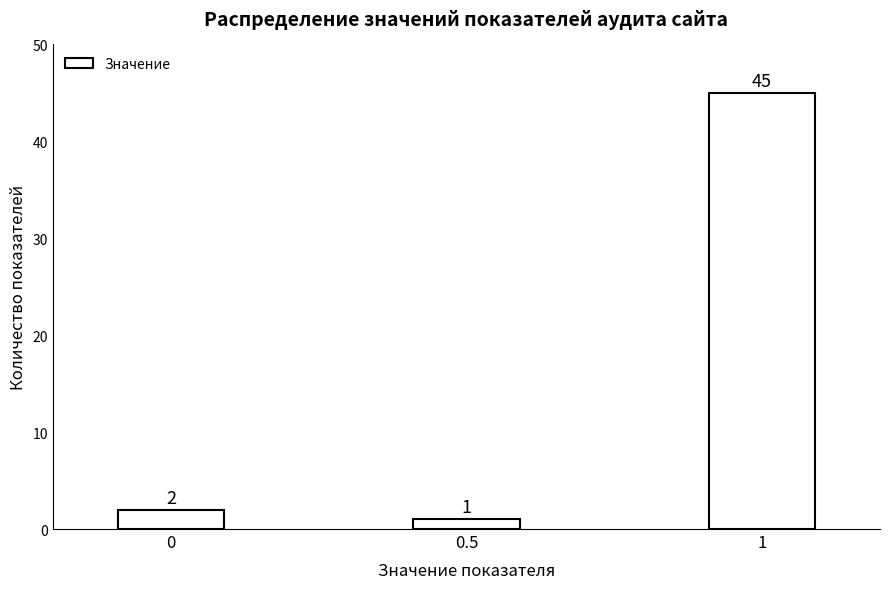

Reading left to right, list all the values displayed in this chart.

0=2	0.5=1	1=45